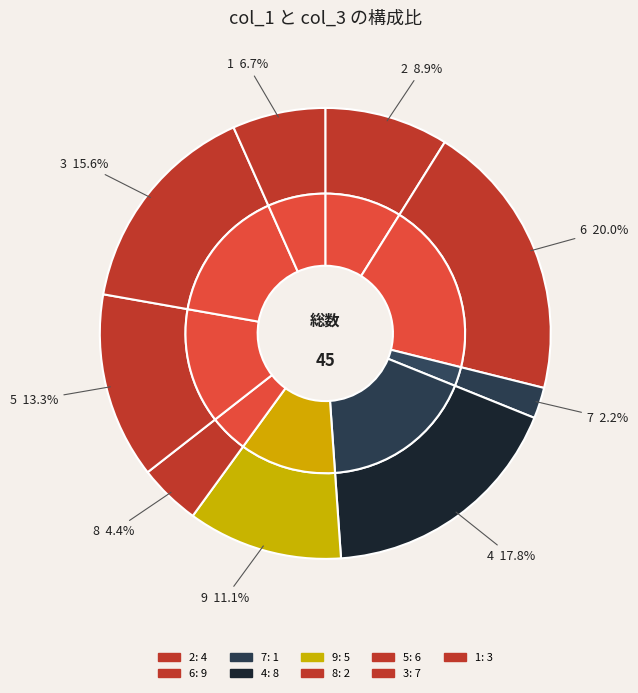

Approximately how many times larger is the value at 2 compared to 3?

0.6